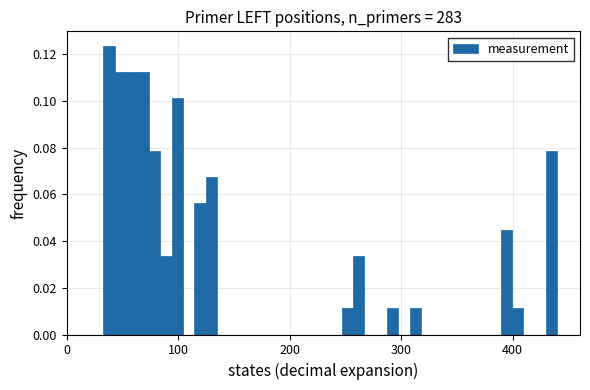

Read against the x-axis, roughly where is the centre of the tallest bar?

40